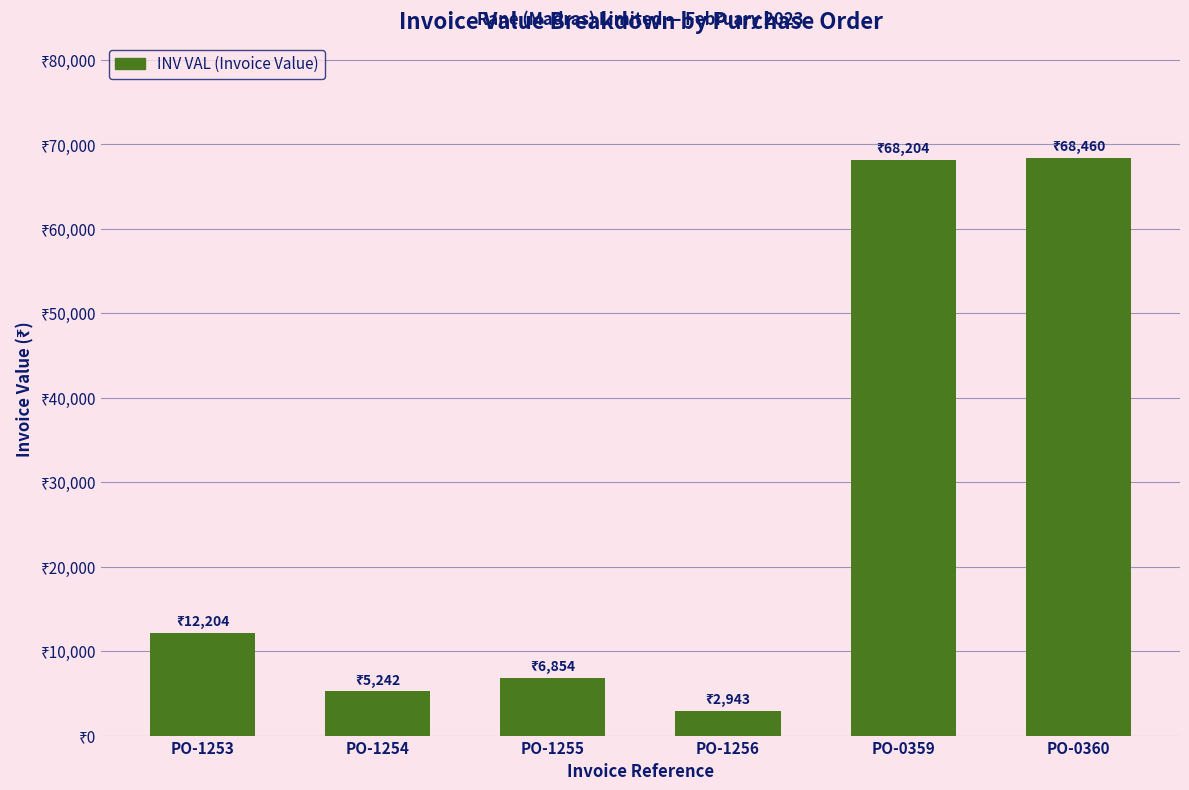

Does the chart contain any negative values?

No